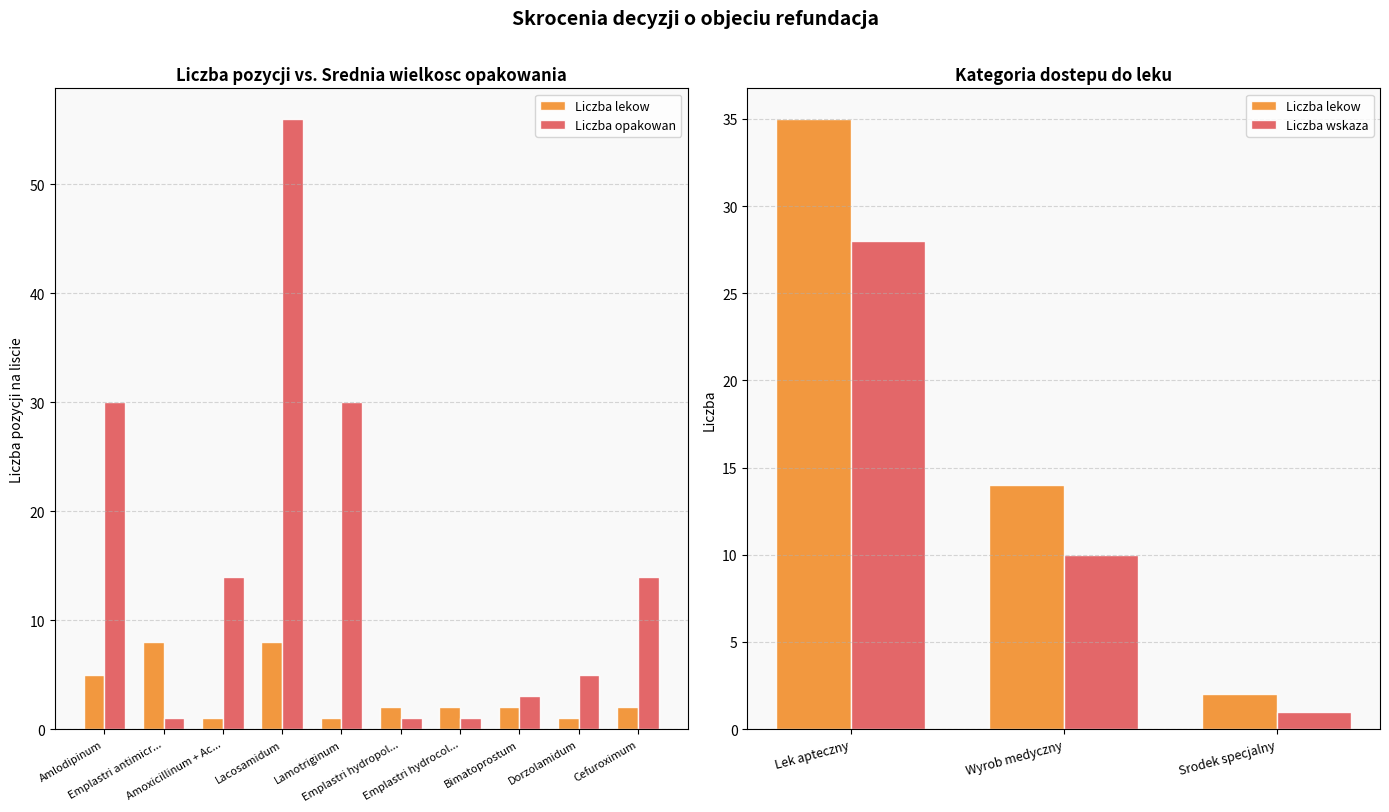

Which series has the largest range (max minus min)?

Liczba opakowan